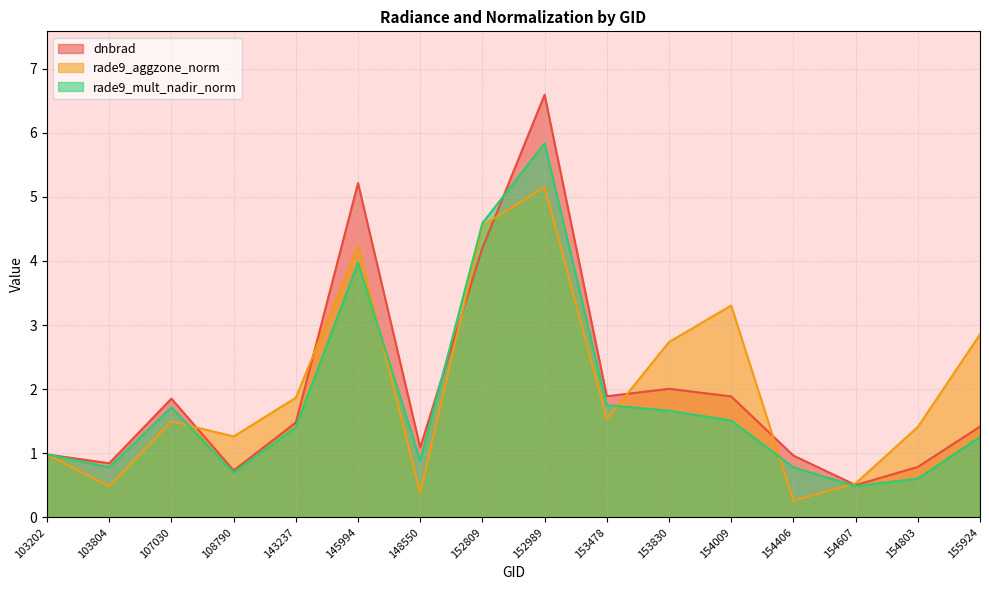

What is the smallest value displayed?

0.3